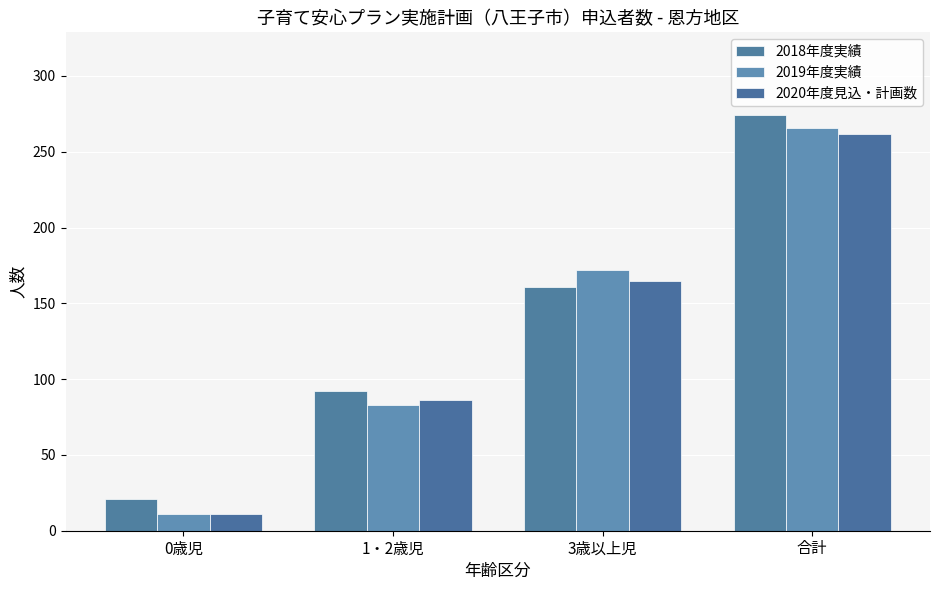

At how many categories does at least one series exceed 243?

1